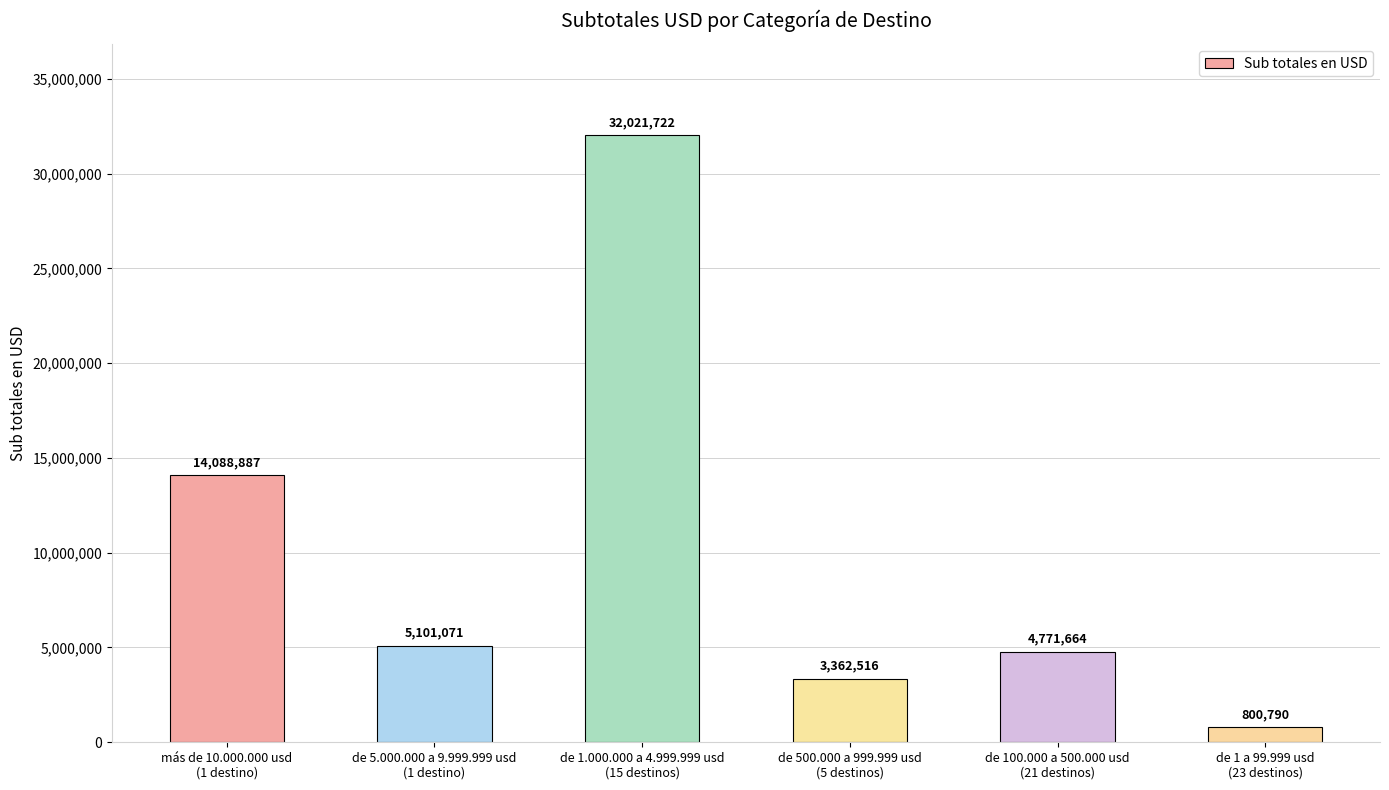

List the labels in order of value, smallest first.

de 1 a 99.999 usd
(23 destinos), de 500.000 a 999.999 usd
(5 destinos), de 100.000 a 500.000 usd
(21 destinos), de 5.000.000 a 9.999.999 usd
(1 destino), más de 10.000.000 usd
(1 destino), de 1.000.000 a 4.999.999 usd
(15 destinos)